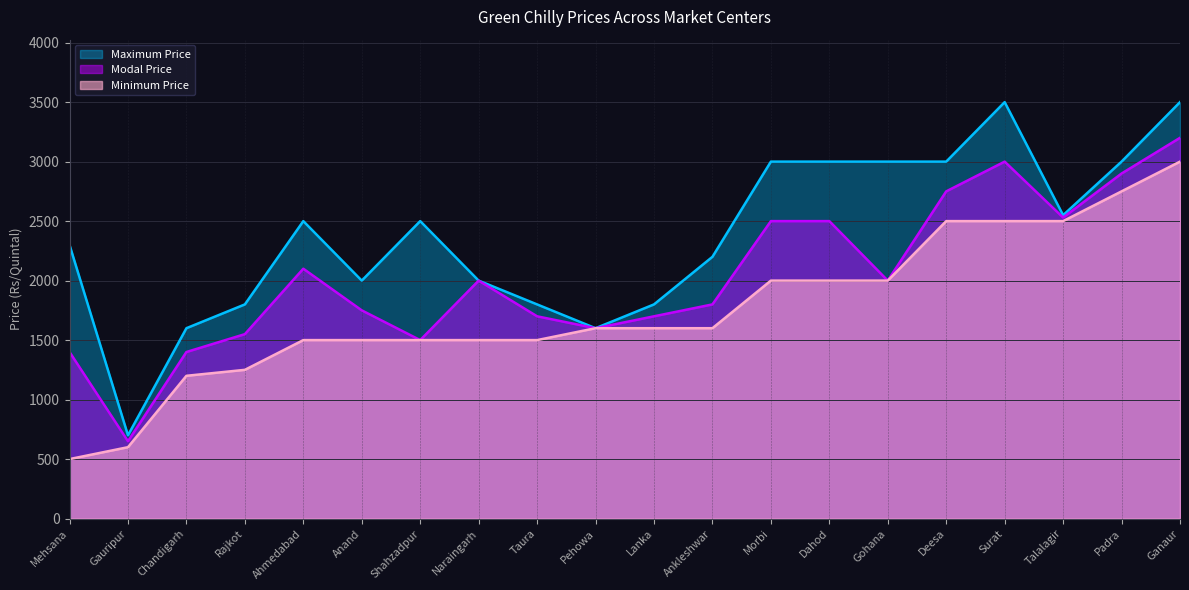

At how many categories does at least one series exceed 842?

19